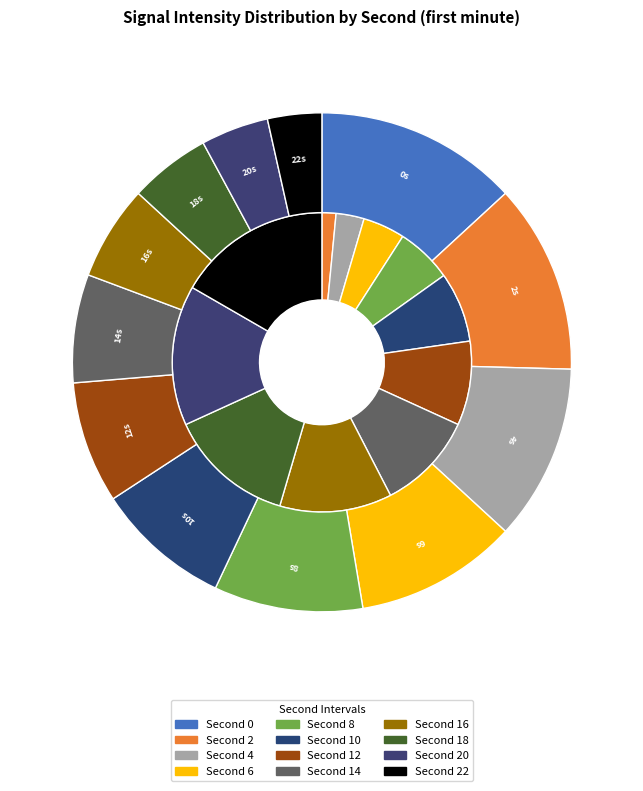

Does any single category account for the majority?

No